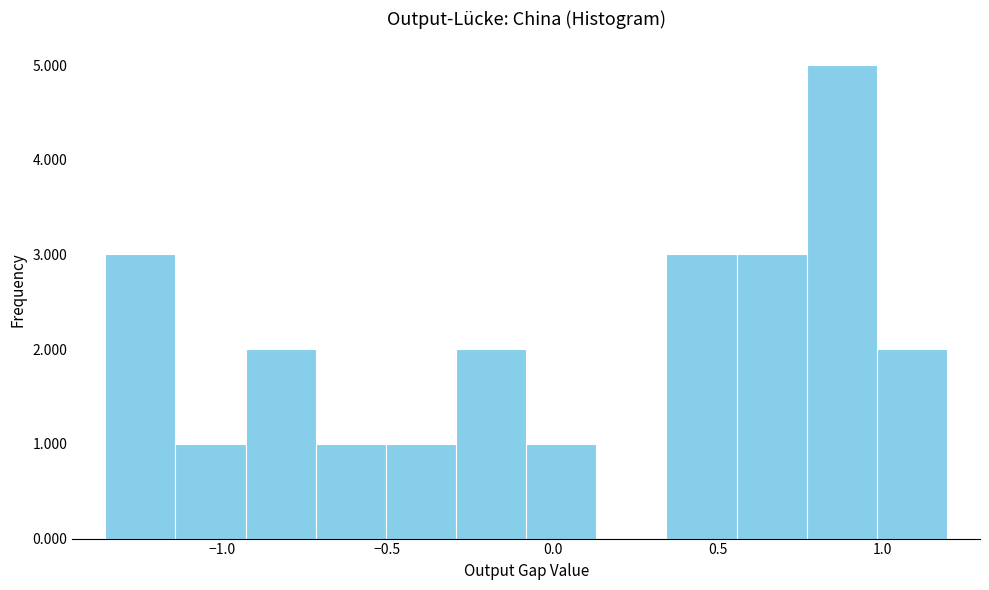

Reading left to right, transcribe this chart: for each bar, give the range it covers on the x-axis and its height. Neither the bar edges nor the heights are printed on the chart, so give them approximately, as read against the axes.

-1.35 to -1.15: 3
-1.15 to -0.95: 1
-0.95 to -0.70: 2
-0.70 to -0.50: 1
-0.50 to -0.30: 1
-0.30 to -0.10: 2
-0.10 to 0.15: 1
0.15 to 0.35: 0
0.35 to 0.55: 3
0.55 to 0.75: 3
0.75 to 1.00: 5
1.00 to 1.20: 2